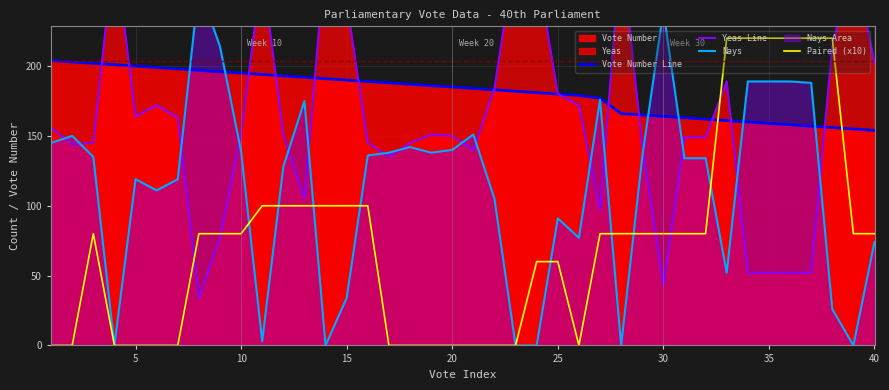

True or false: Paired (x10) and Vote Number Line intersect in this chart.

True